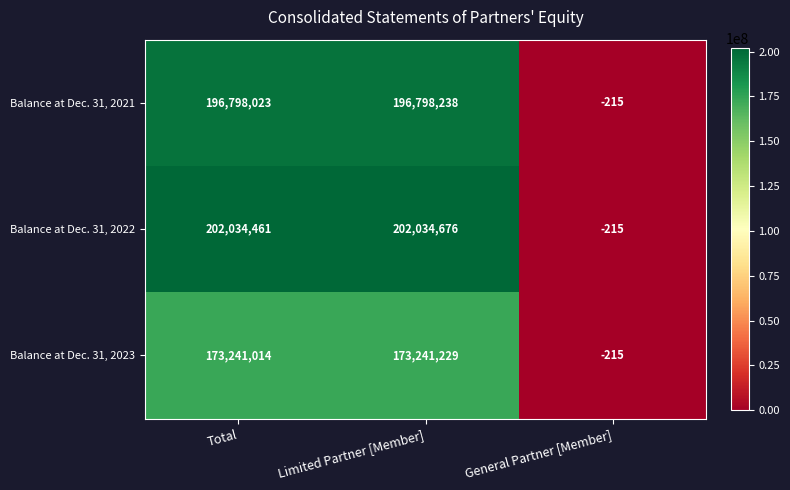

List the labels in order of Balance at Dec. 31, 2021 value, smallest first.

General Partner [Member], Total, Limited Partner [Member]